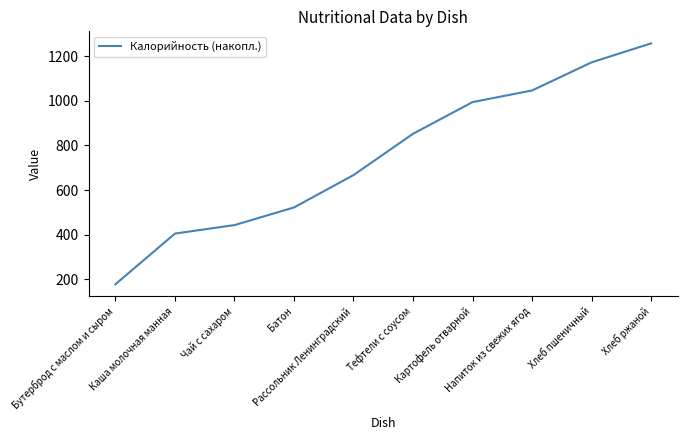

Read the value at Тефтели с соусом.

852